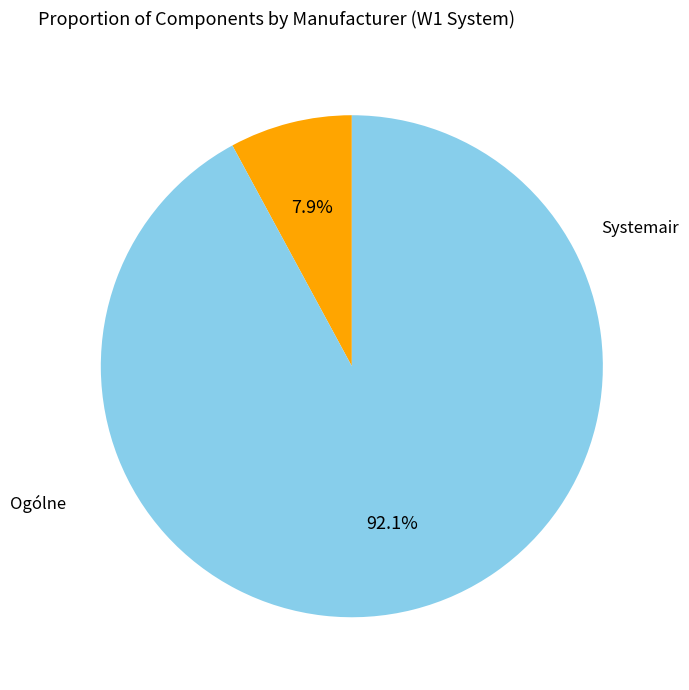

Does any single category account for the majority?

Yes